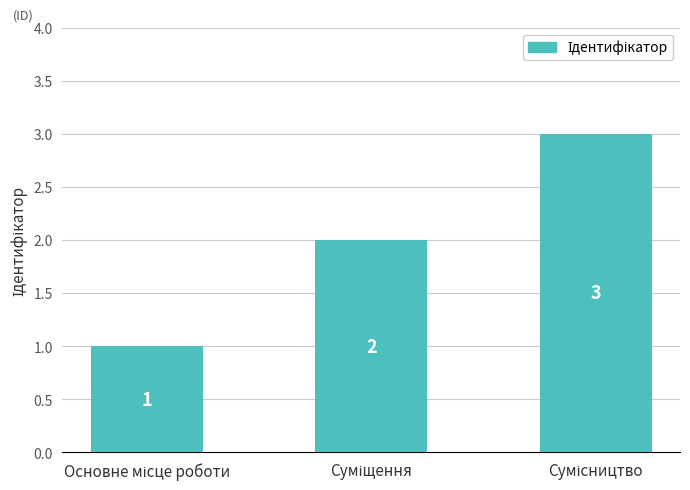

What is the greatest value displayed?

3